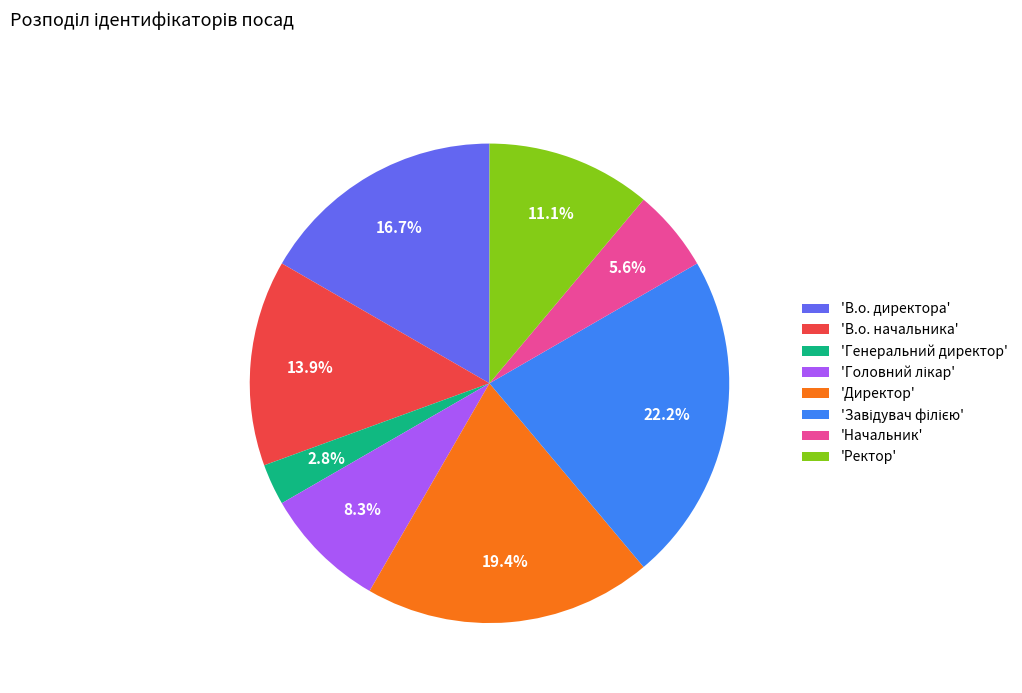

What portion of the pie excludes 'Ректор'?

88.9%